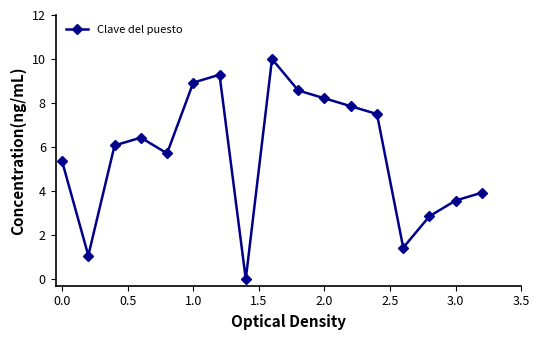

What is the value of the 10th point from the left?

8.6